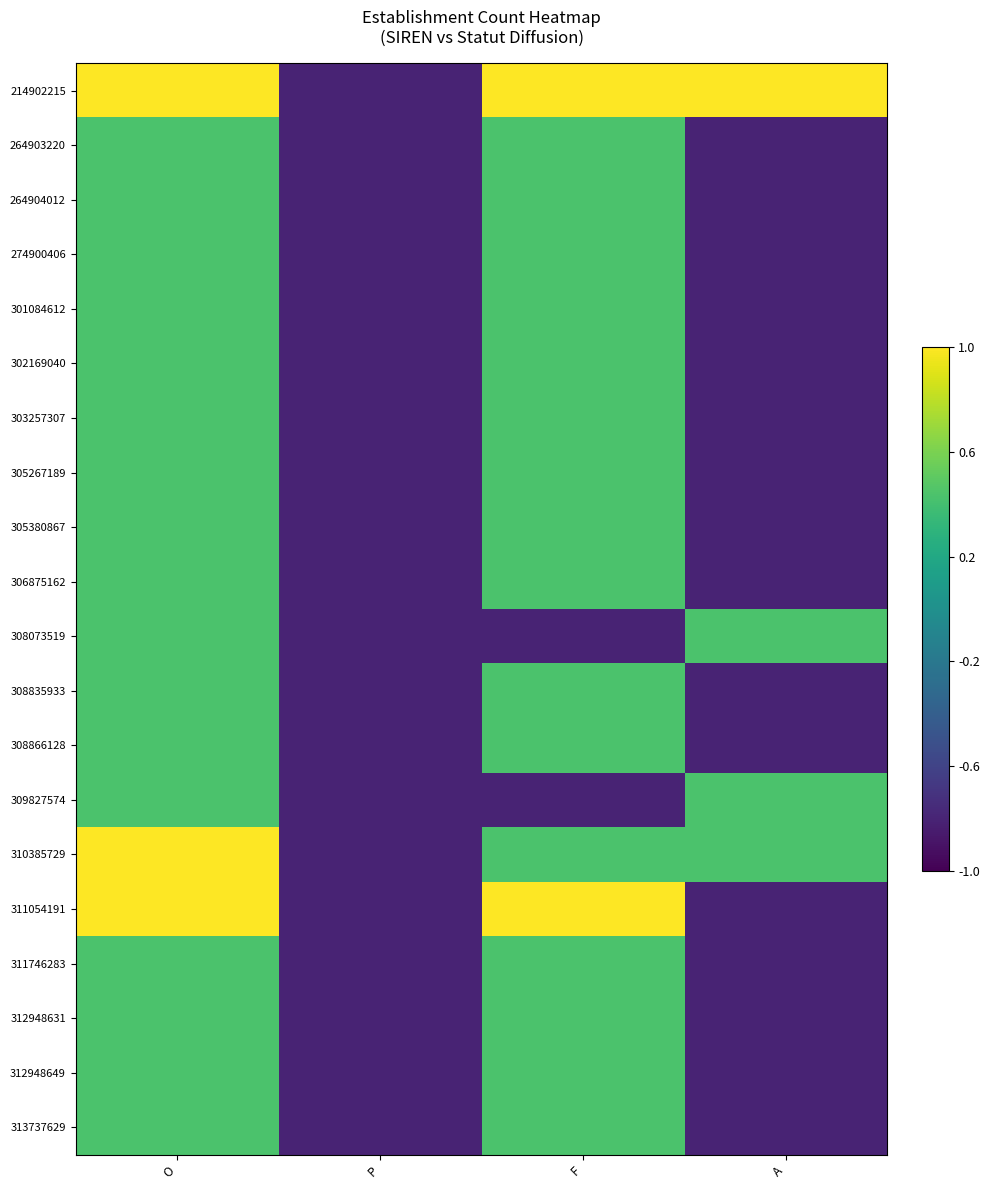

Which series changed the most between O and F?

308073519